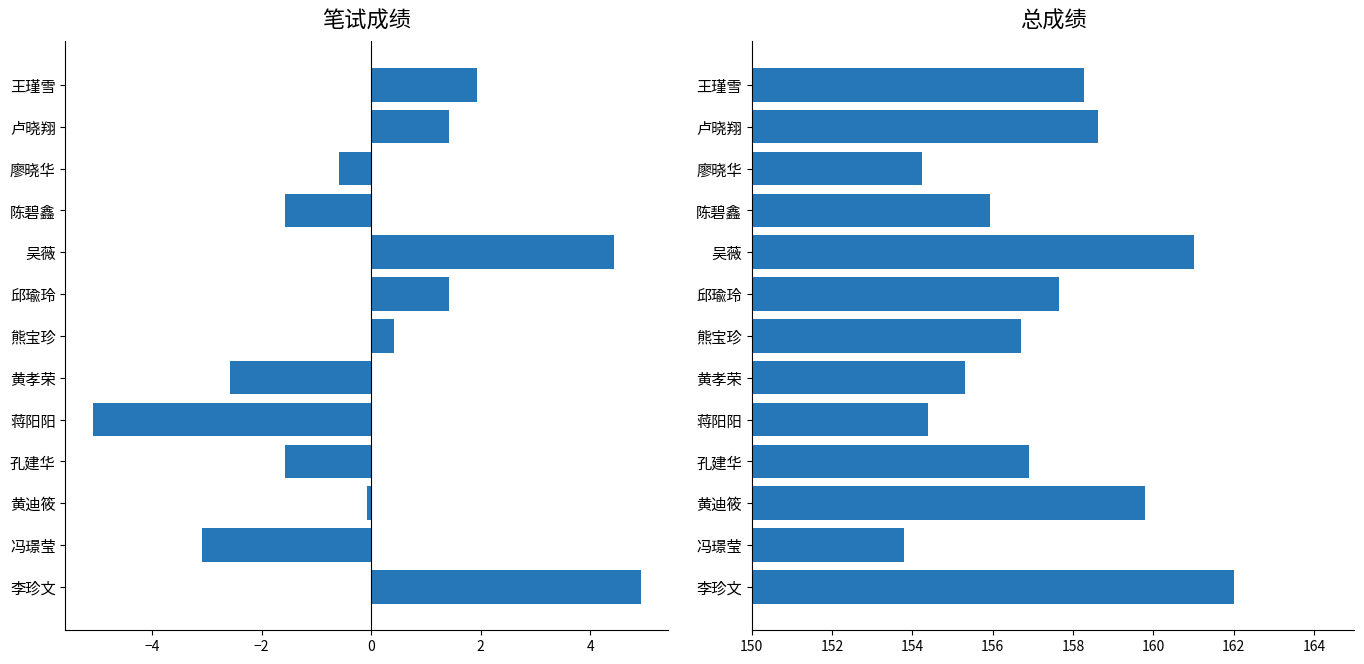

Is it true that 笔试成绩(偏差) equals -0.3 at 廖晓华?

False